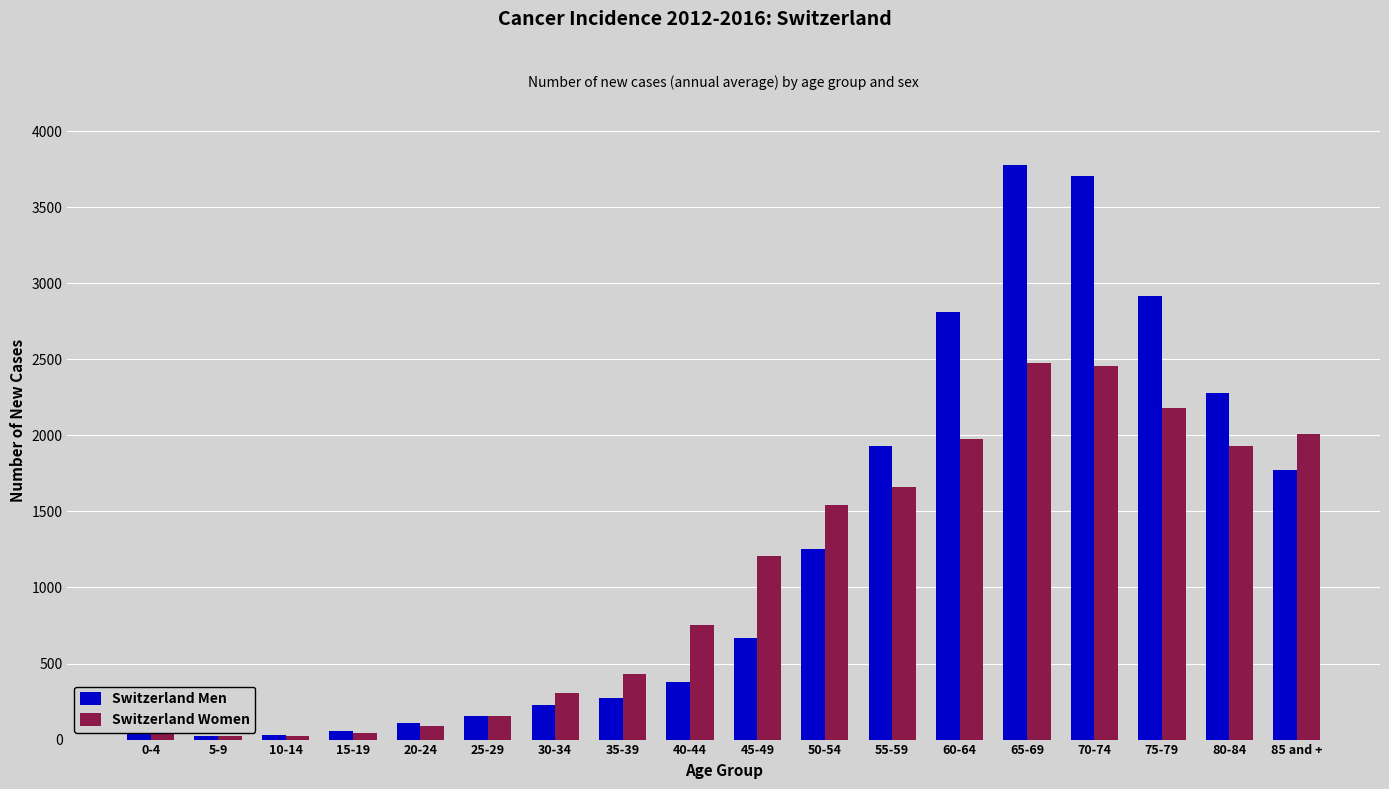

What is the difference between the Switzerland Women values at 80-84 and 75-79?

246.6